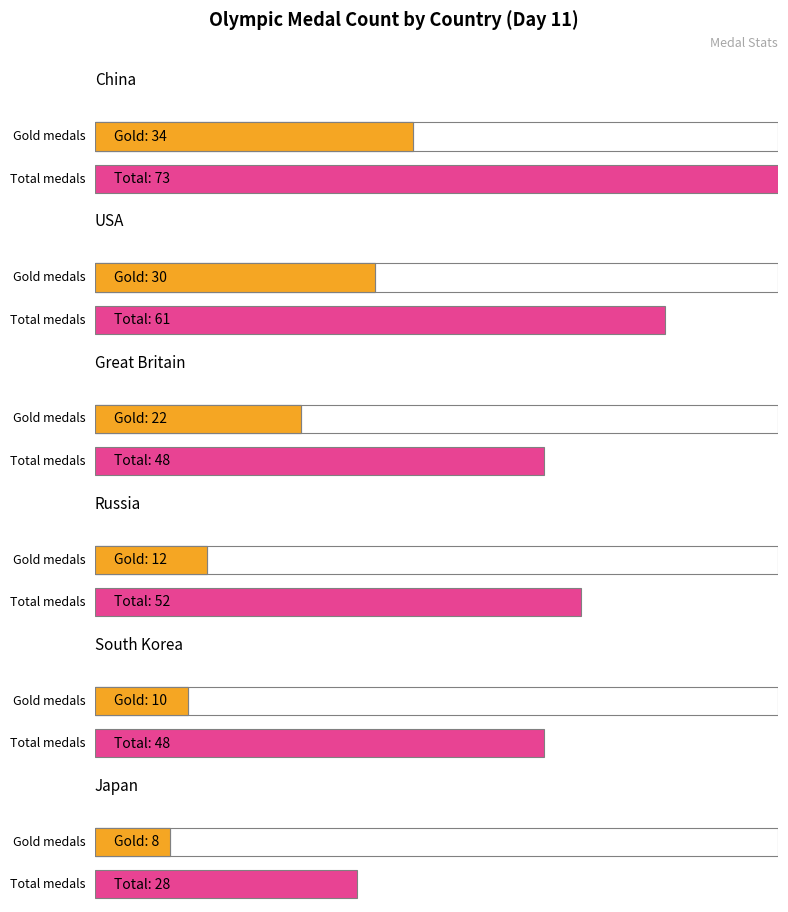

Are the bars grouped side by side (vs. stacked)?

Yes